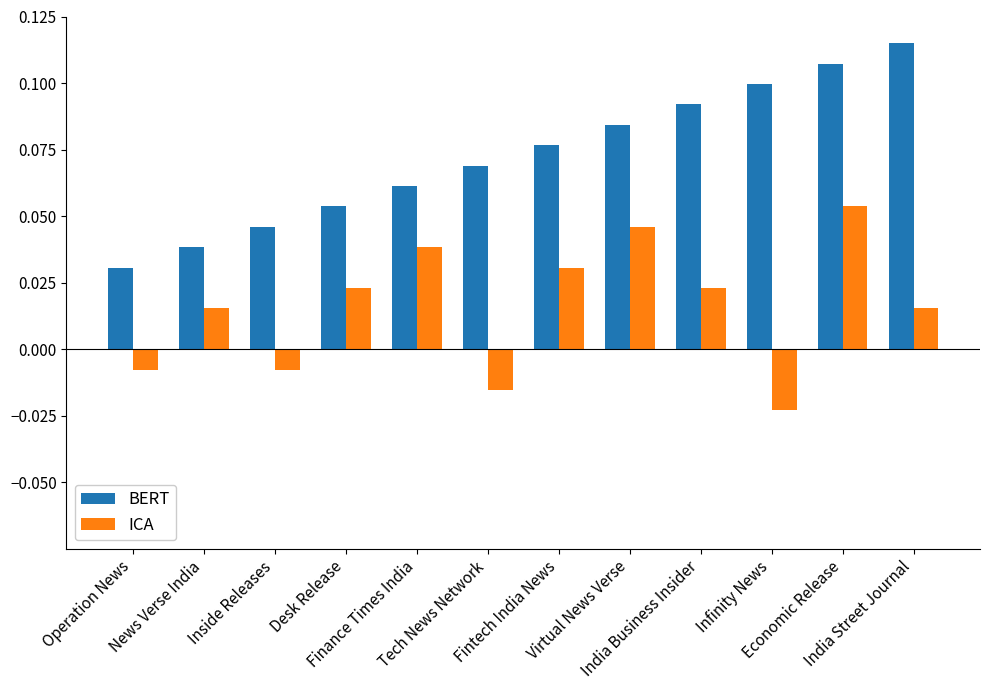

List the series in order of their peak value, highest first.

BERT, ICA